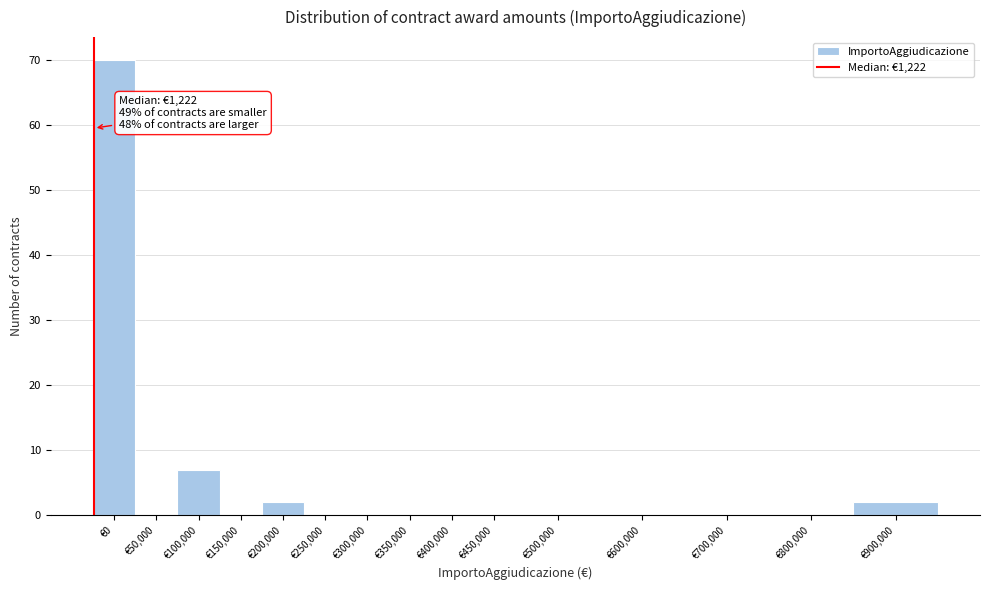

Reading left to right, extract all data points from this chart.

€0=70	€50,000=0	€100,000=7	€150,000=0	€200,000=2	€250,000=0	€300,000=0	€350,000=0	€400,000=0	€450,000=0	€500,000=0	€600,000=0	€700,000=0	€800,000=0	€900,000=2